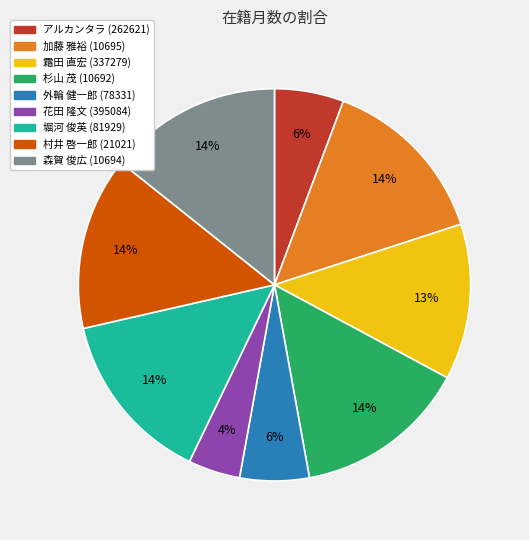

Combined, do 霜田 直宏 (337279) and 加藤 雅裕 (10695) account for over 50%?

No